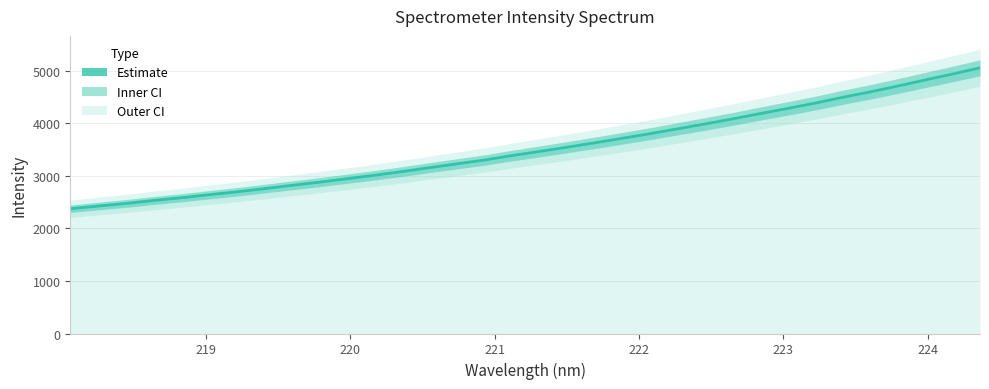

True or false: the data shows 6418.0 at 26.

False